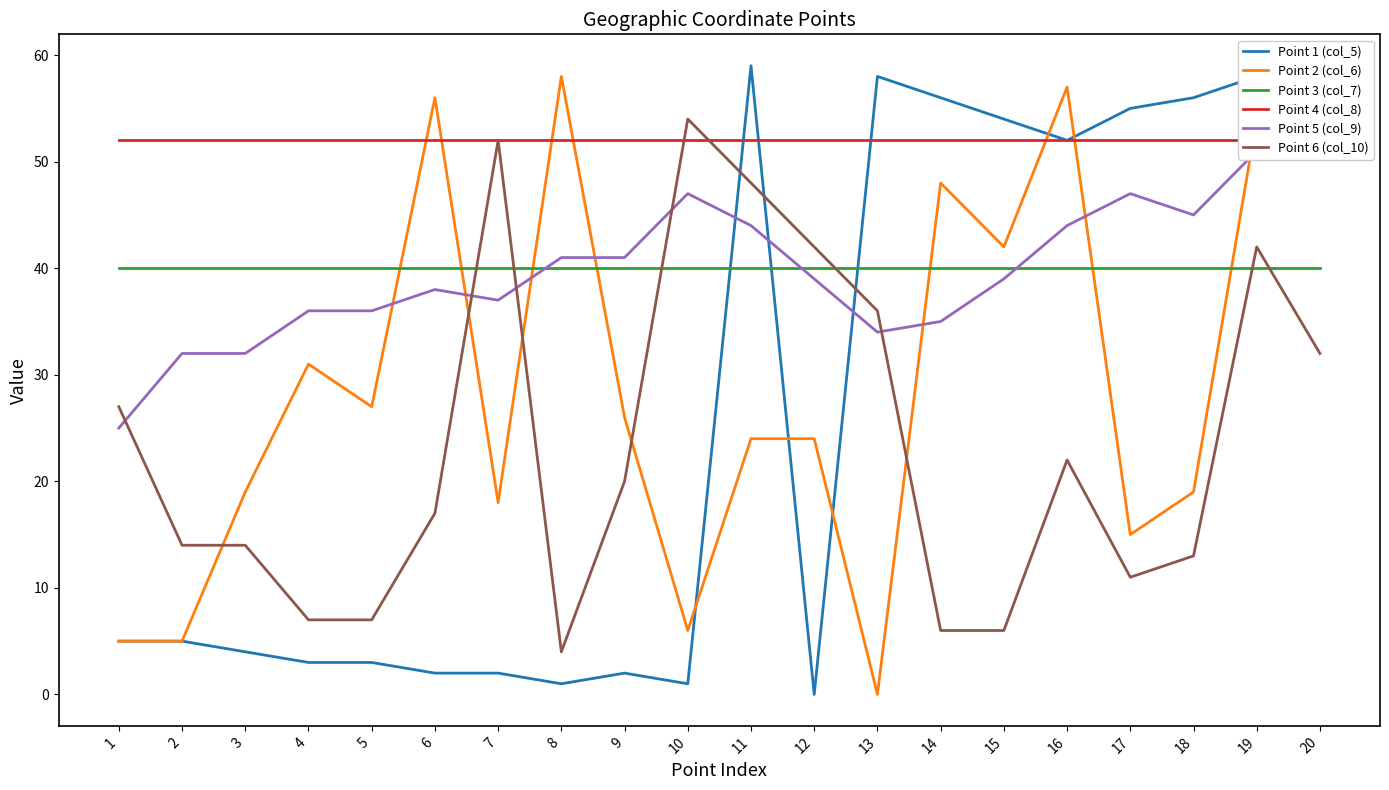

In Point 6 (col_10), how many points are higher than both neighbors (excluding endpoints)?

4